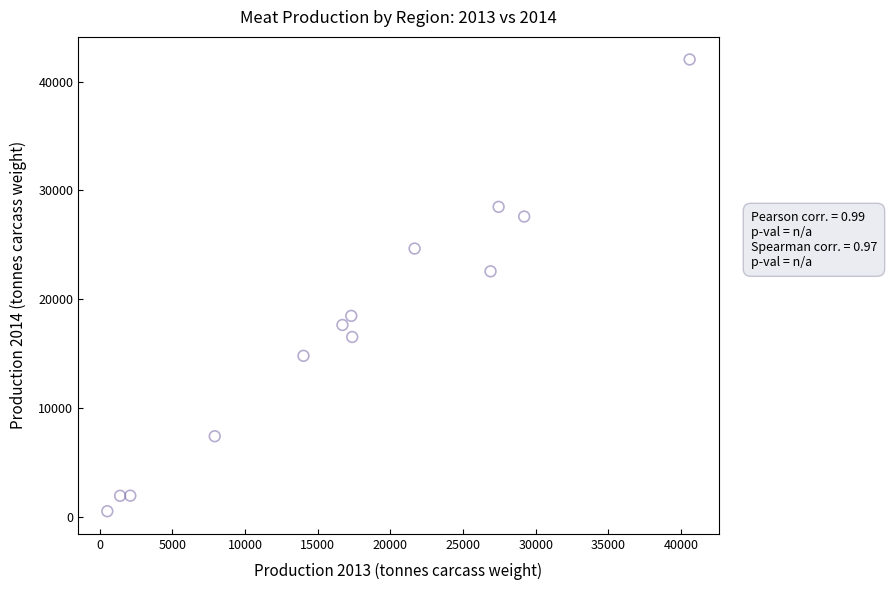

What Y value in the scatter plot is closest to 21276?

22568